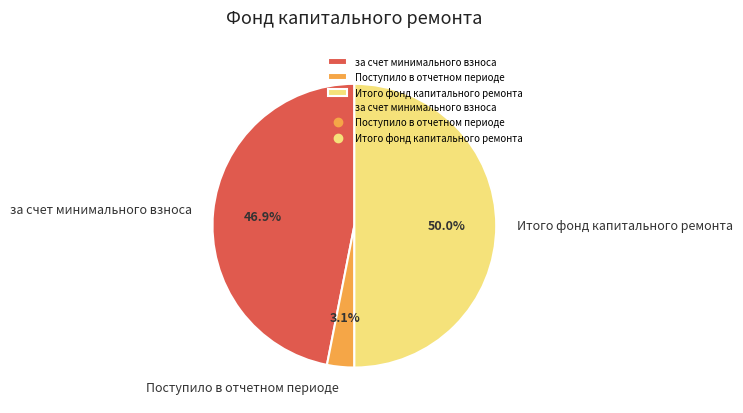

Does за счет минимального взноса represent more than half of the total?

No